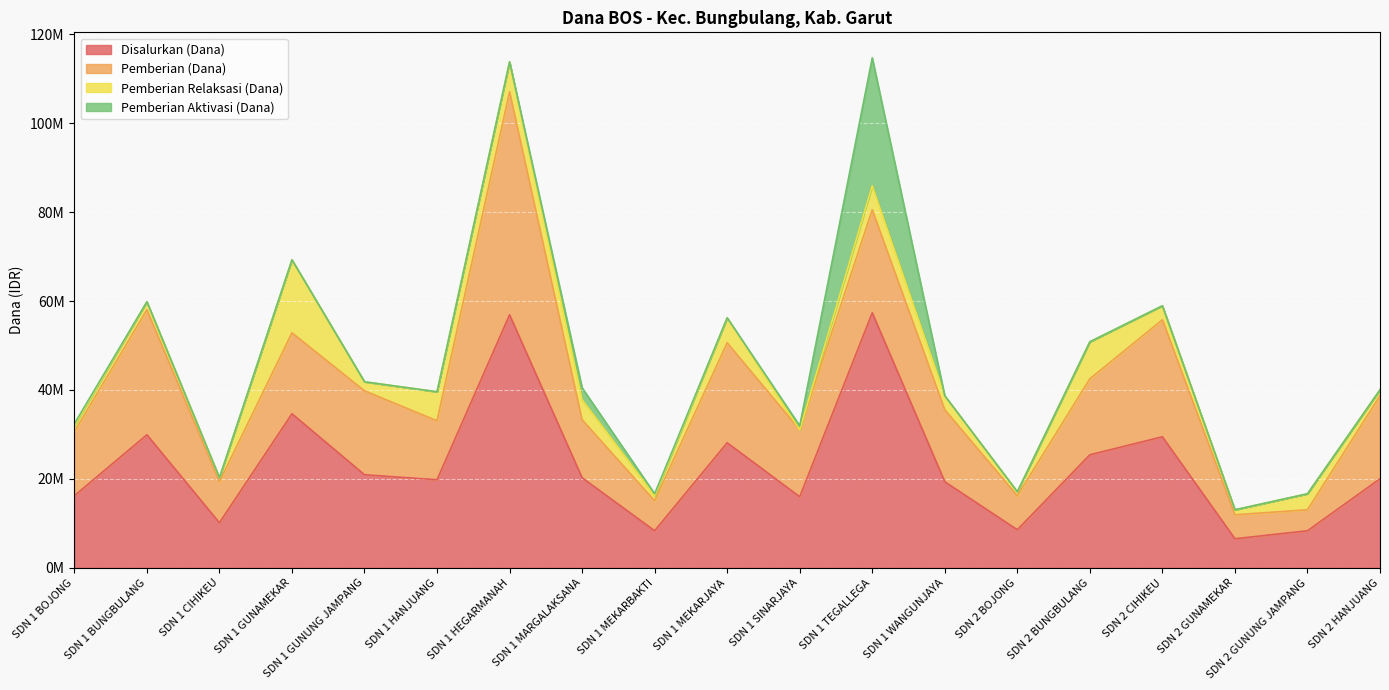

How many lines are shown in the chart?

4